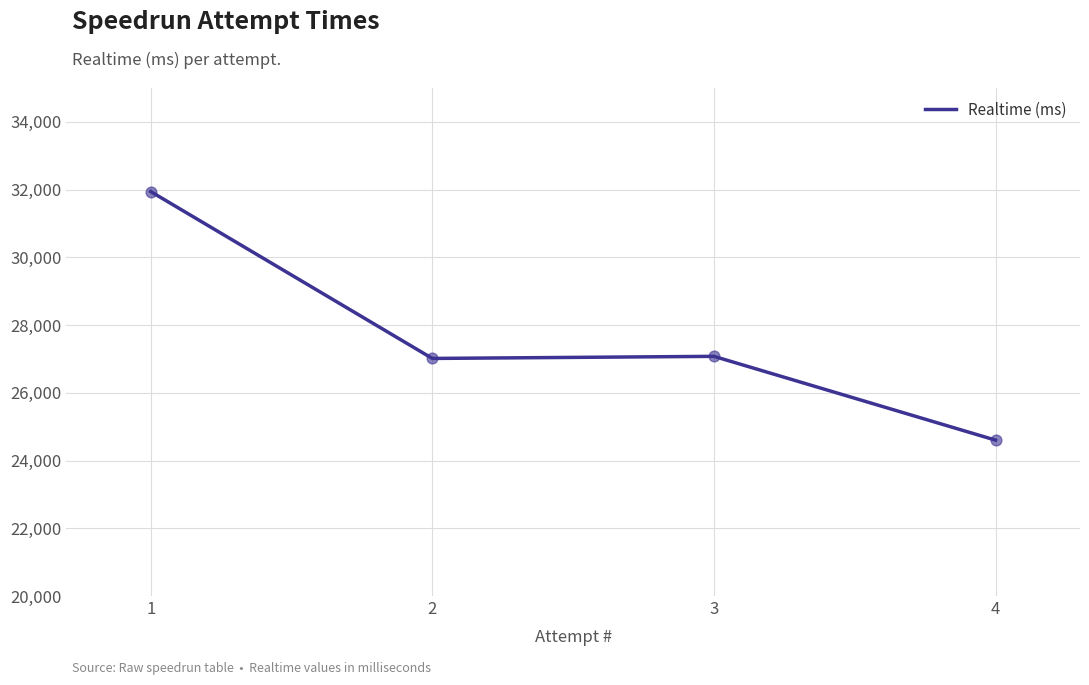

What is the change in value from 2 to 3?

+62